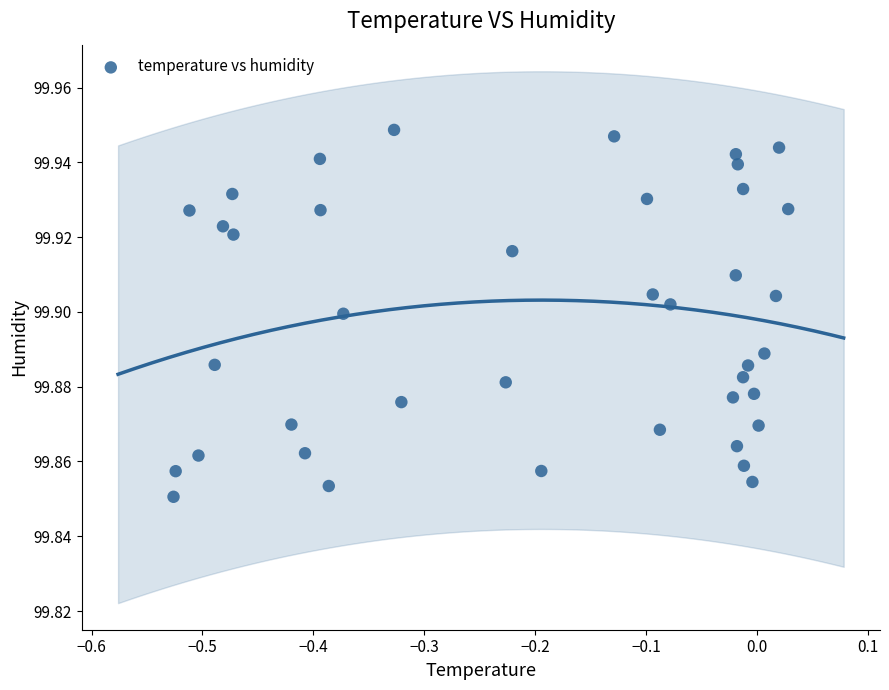

What is the range of X values (max minus min)?

0.6